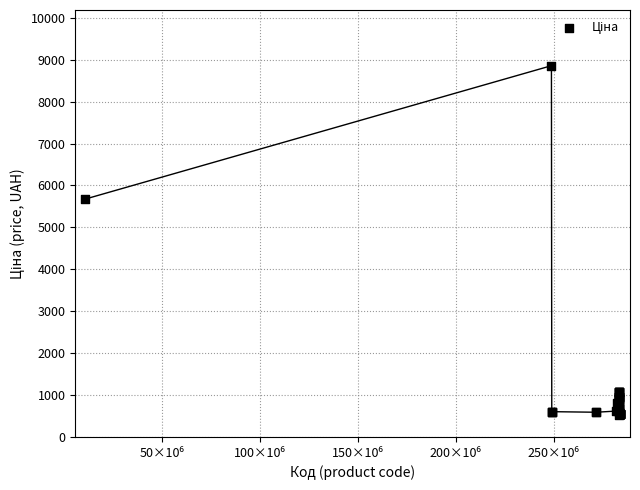

What Y value in the scatter plot is closest to 4693?

5673.8